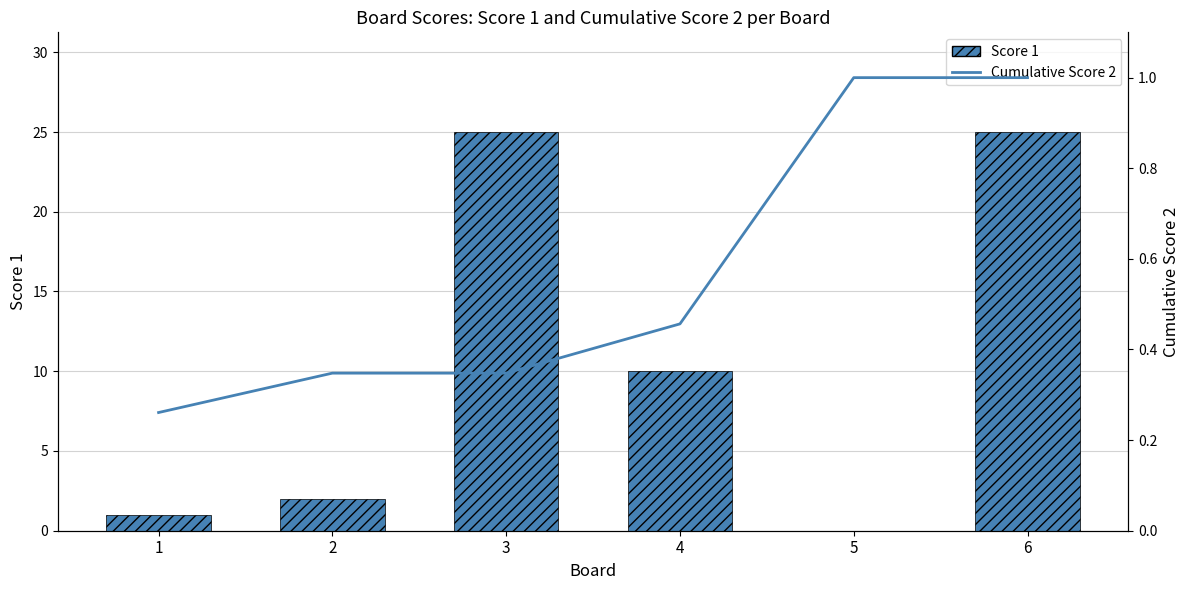

The value of Cumulative Score 2 at 2 is 0.6. True or false?

False